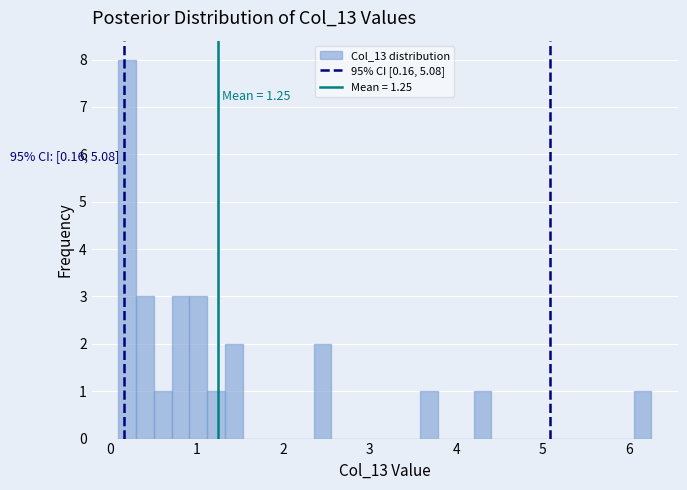

Around what value on the x-axis is the tallest bar? Give the approximate position of its centre, as read against the axis.

0.2